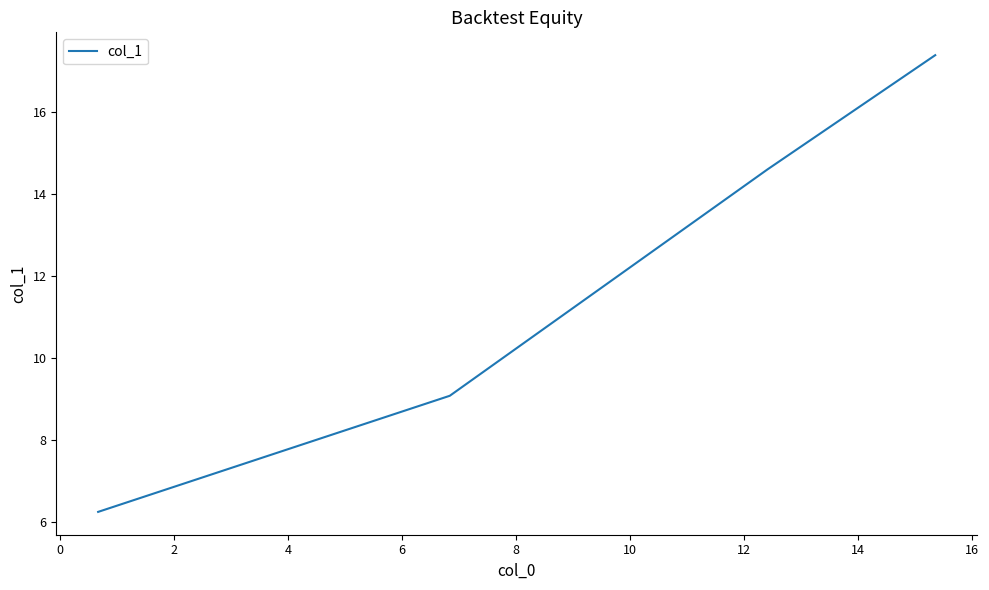

True or false: there are more than 2 points higher than both neighbors.

False